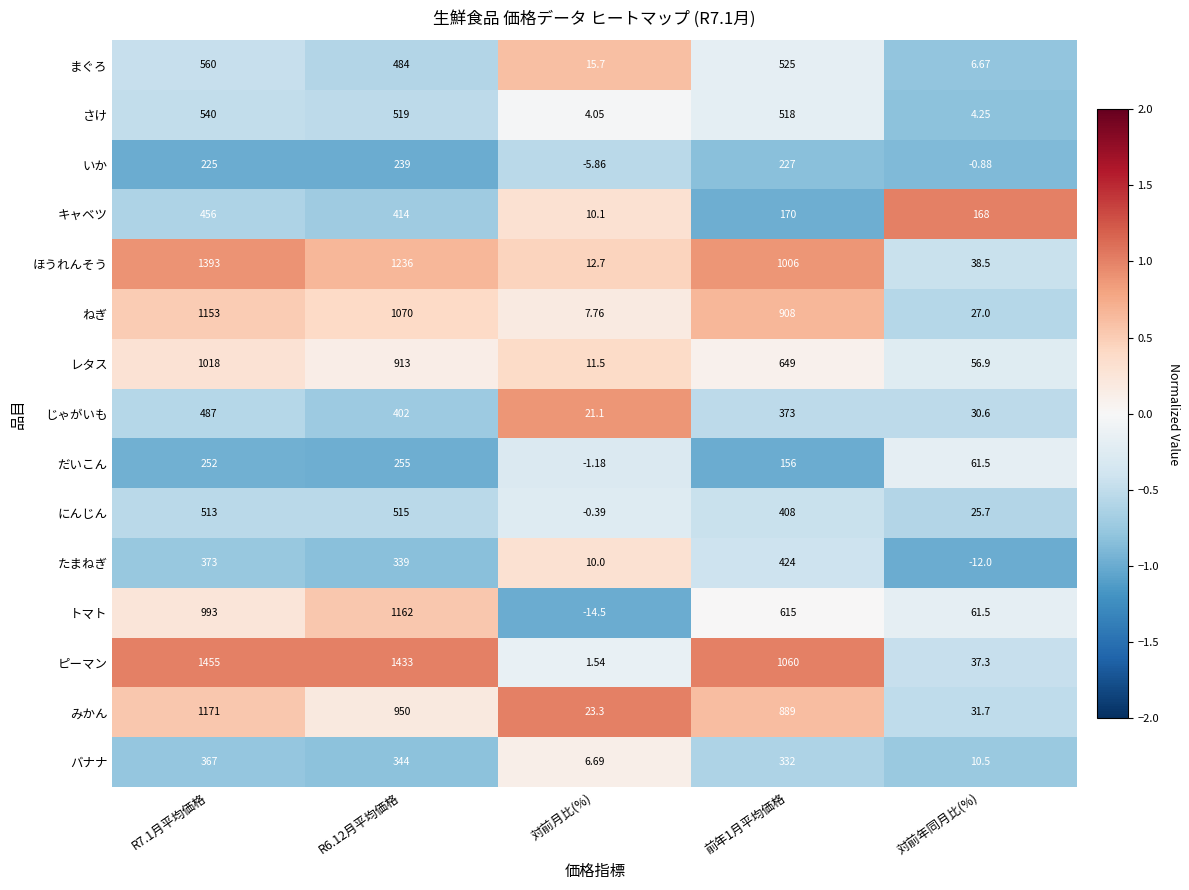

Which category has the lowest value across all series?

対前月比(%)